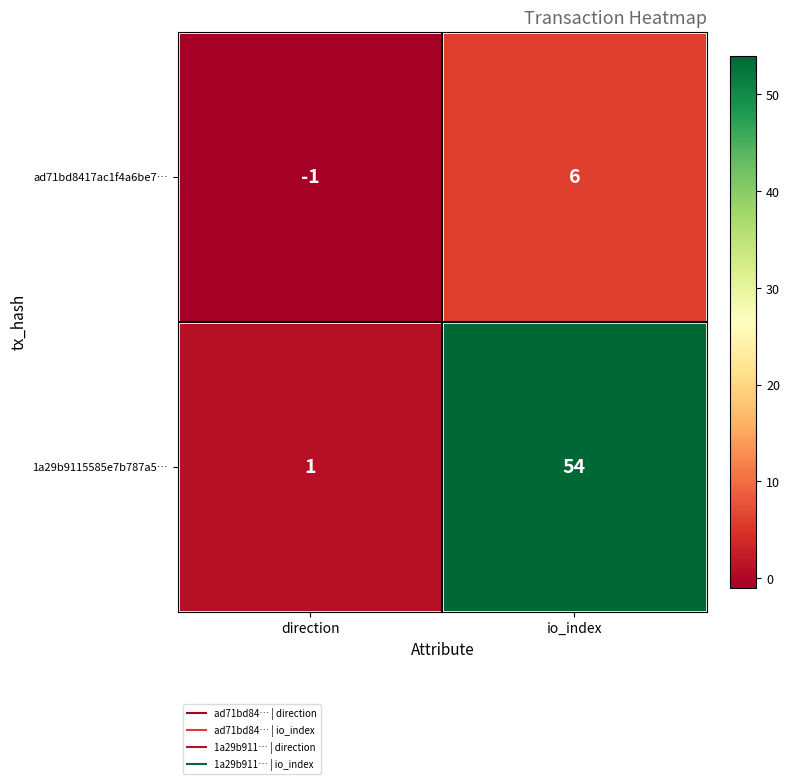

Rank the series by their average value, from highest to lowest.

1a29b9115585e7b787a5…, ad71bd8417ac1f4a6be7…